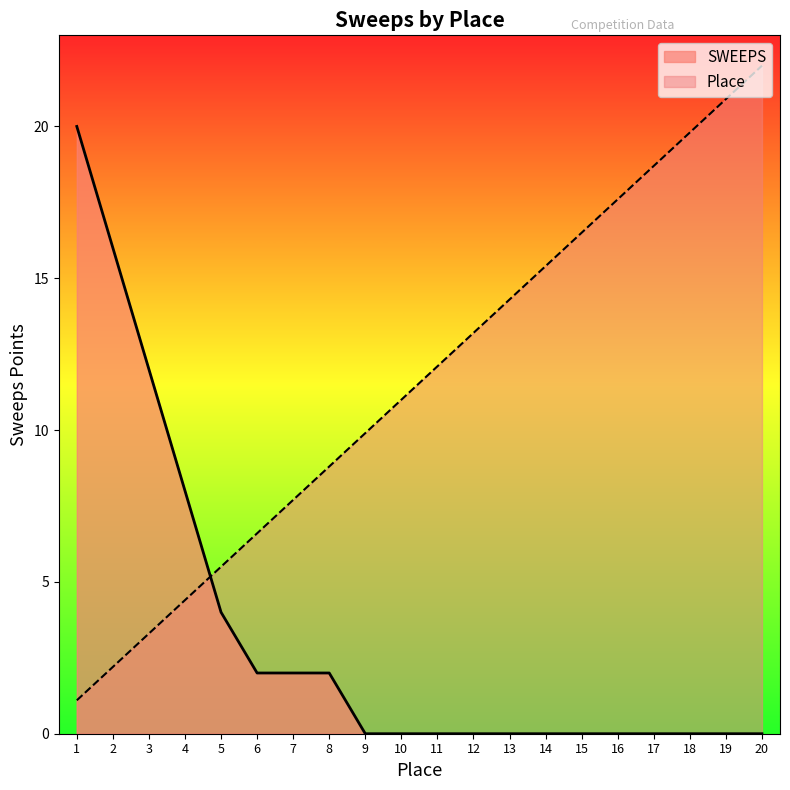

Between 6 and 15, which series saw the biggest shift?

Place